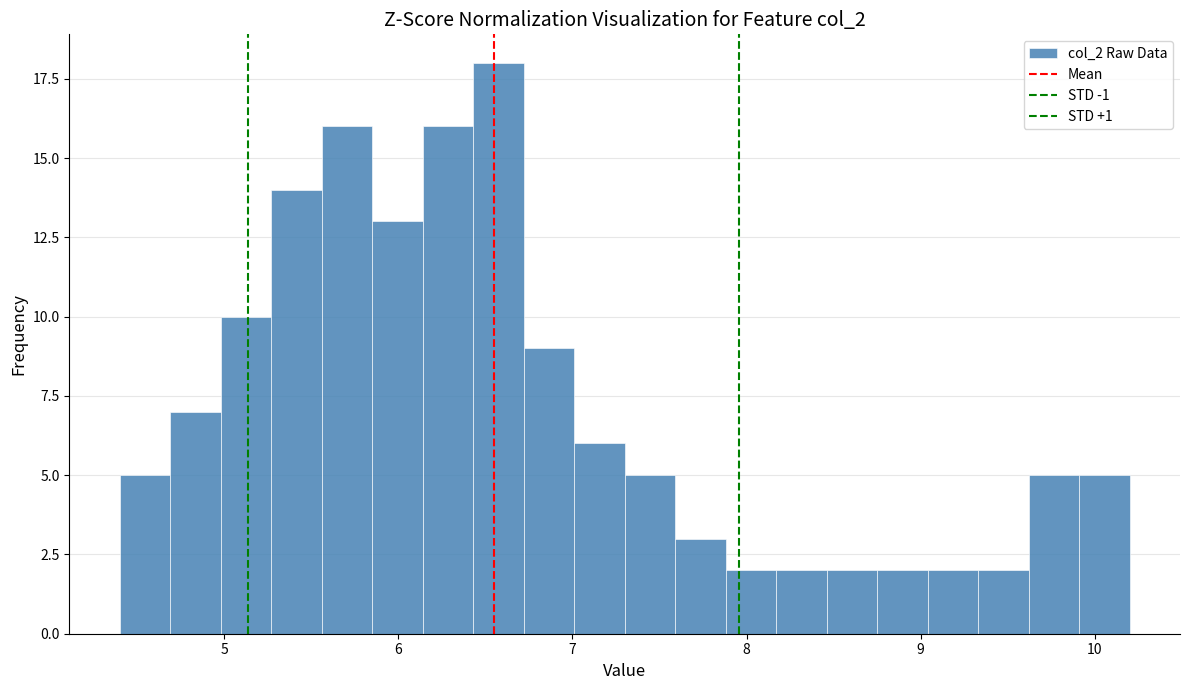

Read against the x-axis, roughly where is the centre of the tallest bar?

6.6